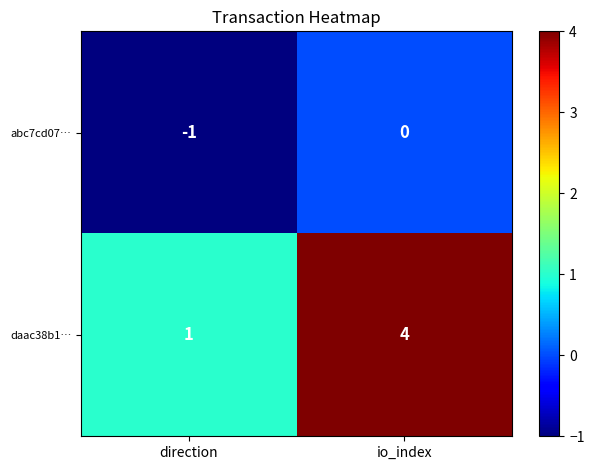

The daac38b1… series shows 2 at direction. True or false?

False